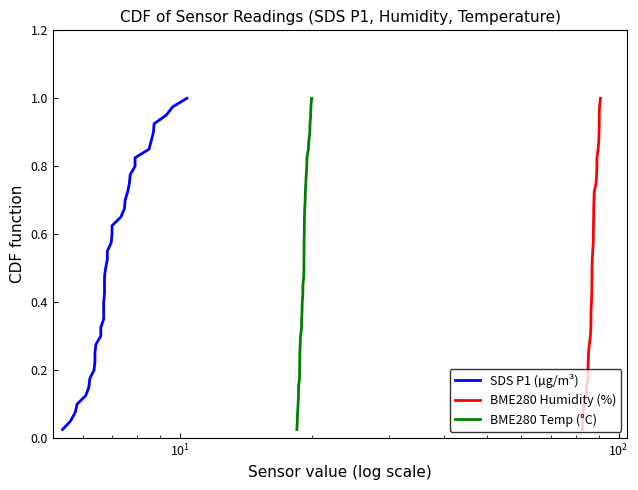

True or false: BME280 Temp (°C) and BME280 Humidity (%) intersect in this chart.

False